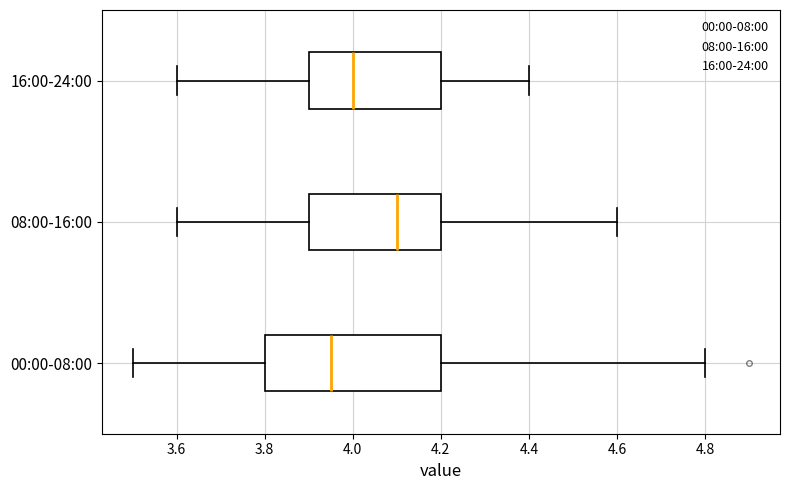

Reading bottom to top, read every box against the x-axis: the position of its median line, the range the box covers, and the ends of its whiskers. The values are not printed on the chart, so give them approximately, as read against the axis.

00:00-08:00: median 3.96, box 3.80 to 4.20, whiskers 3.50 to 4.80
08:00-16:00: median 4.10, box 3.90 to 4.20, whiskers 3.60 to 4.60
16:00-24:00: median 4.00, box 3.90 to 4.20, whiskers 3.60 to 4.40